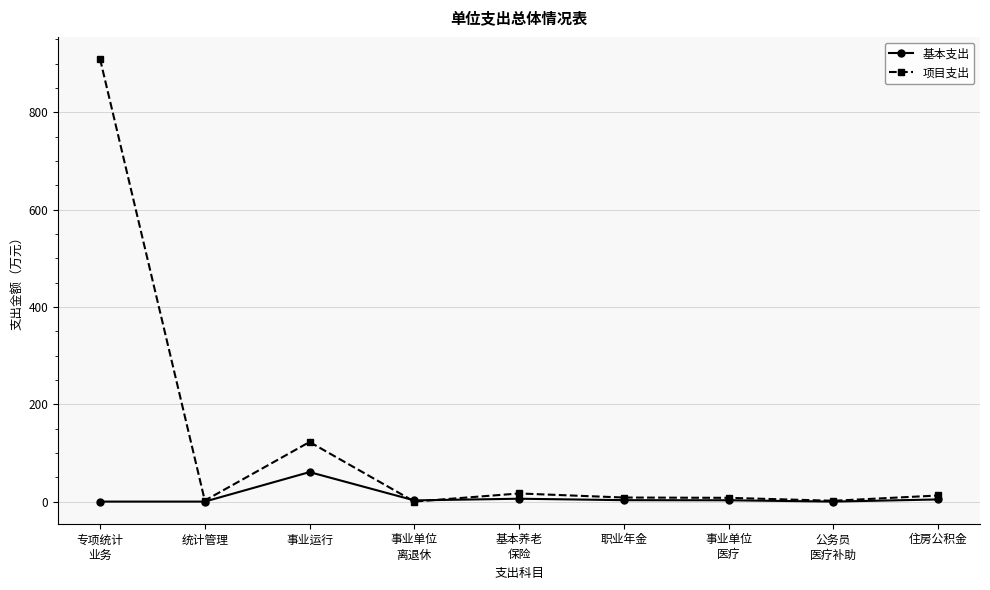

Is it true that 基本支出 equals 108.5 at 事业运行?

False